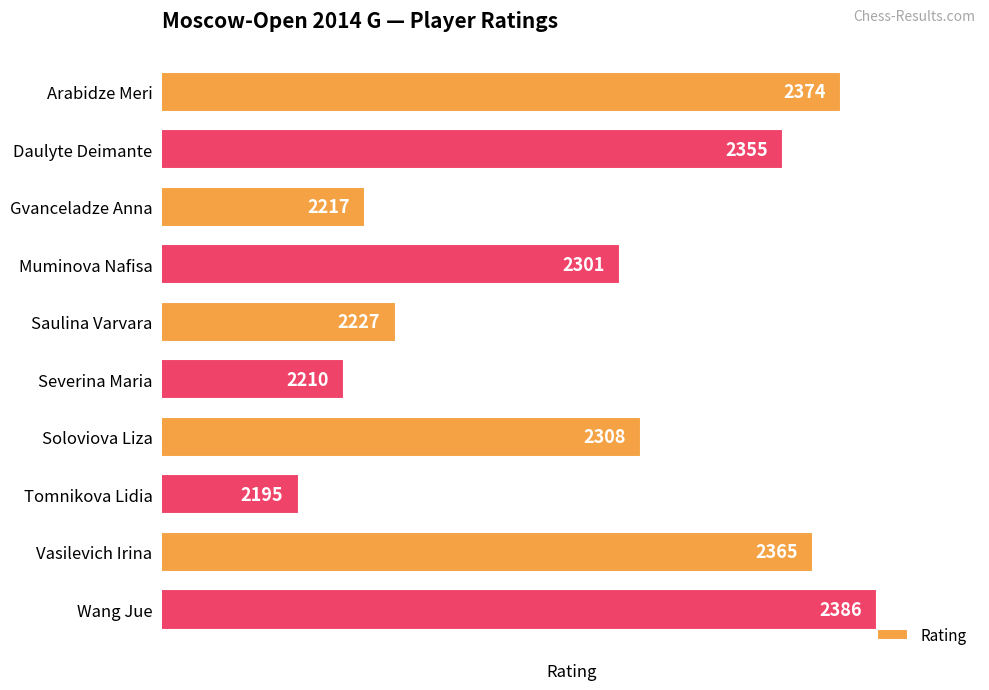

Reading top to bottom, what are all the values shown in this chart?

2374	2355	2217	2301	2227	2210	2308	2195	2365	2386